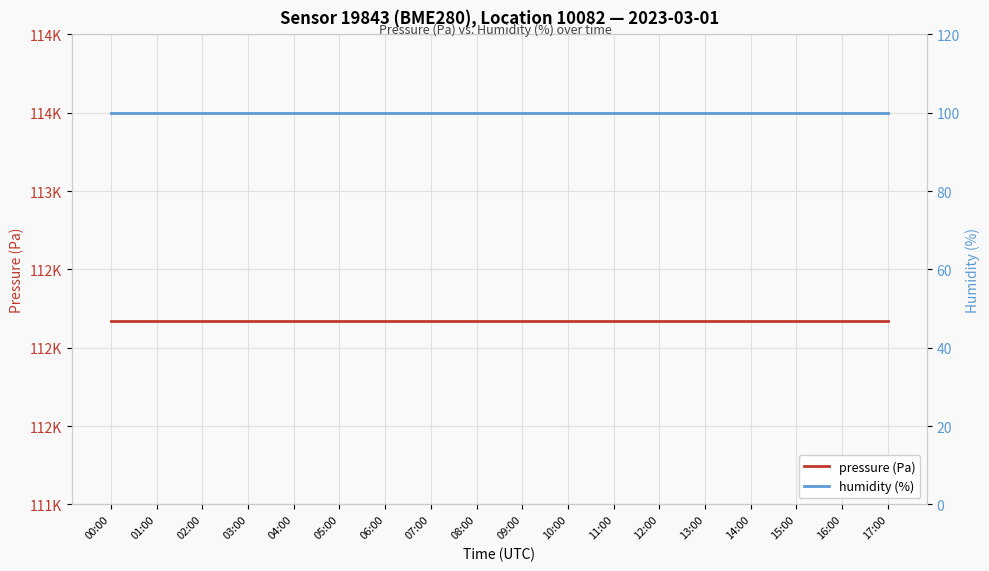

Is the value of humidity (%) at 00:00 greater than the value of pressure (Pa) at 02:00?

No